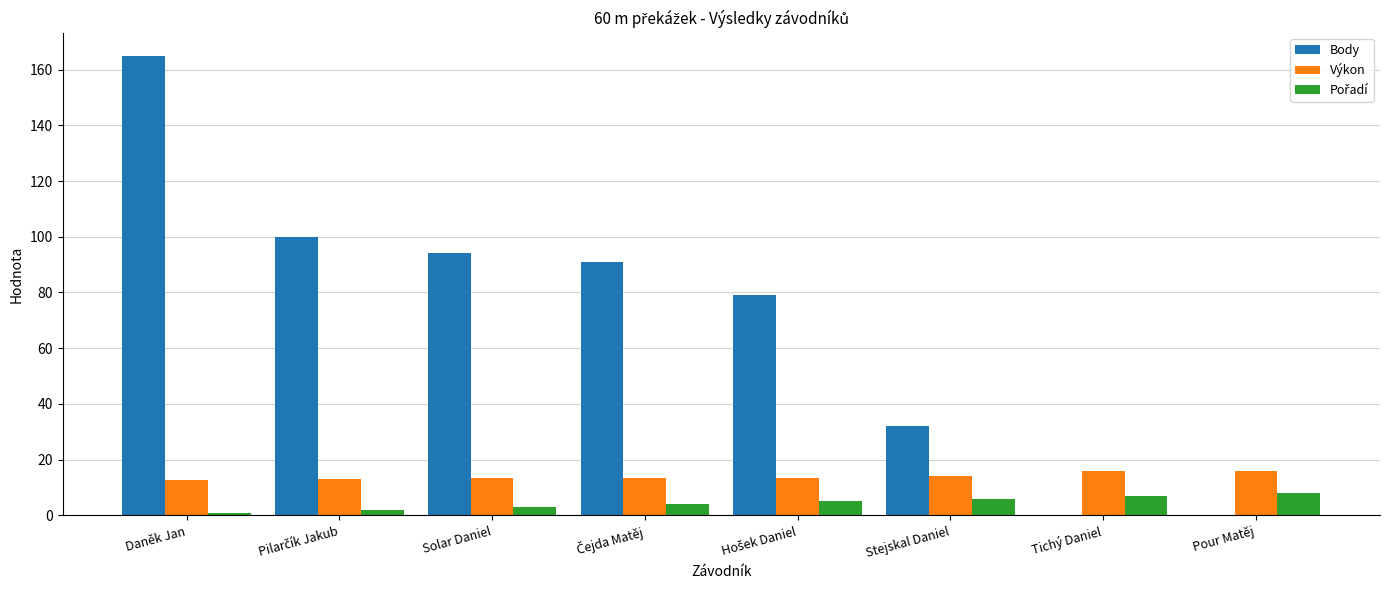

What is the greatest value displayed?

165.0